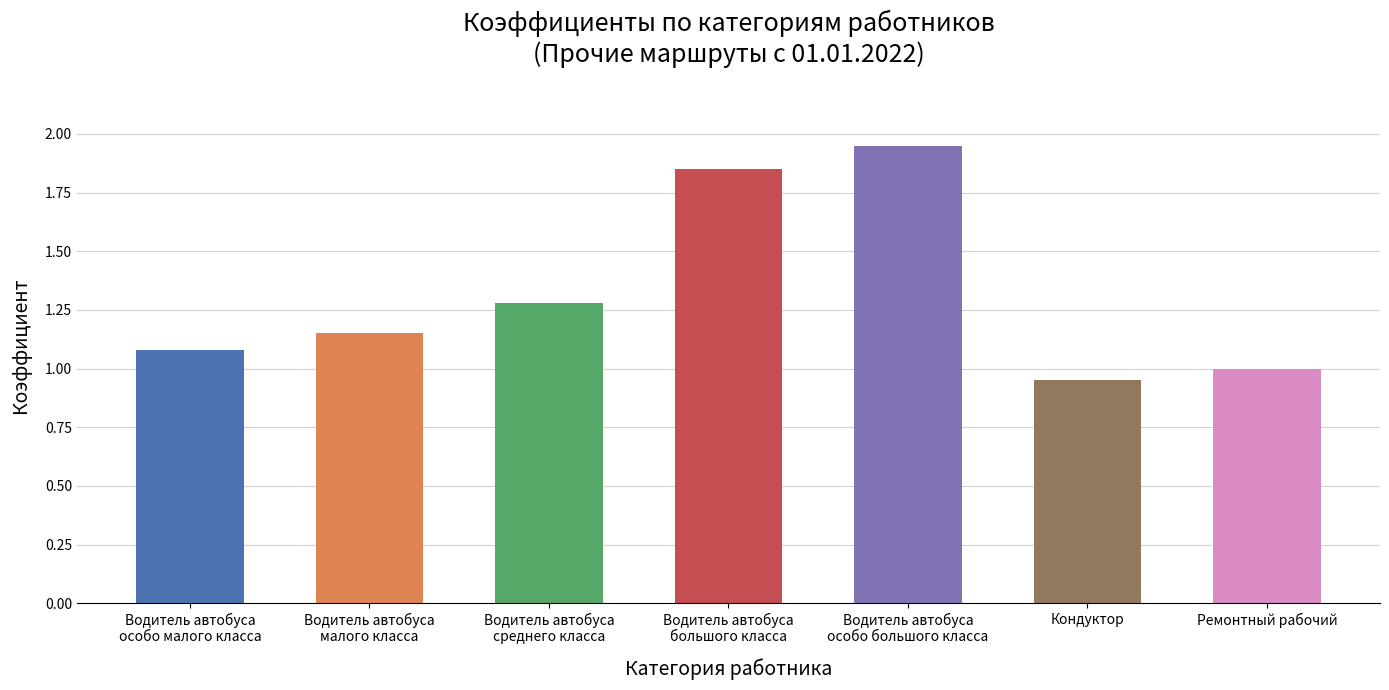

What is the average value?

1.3